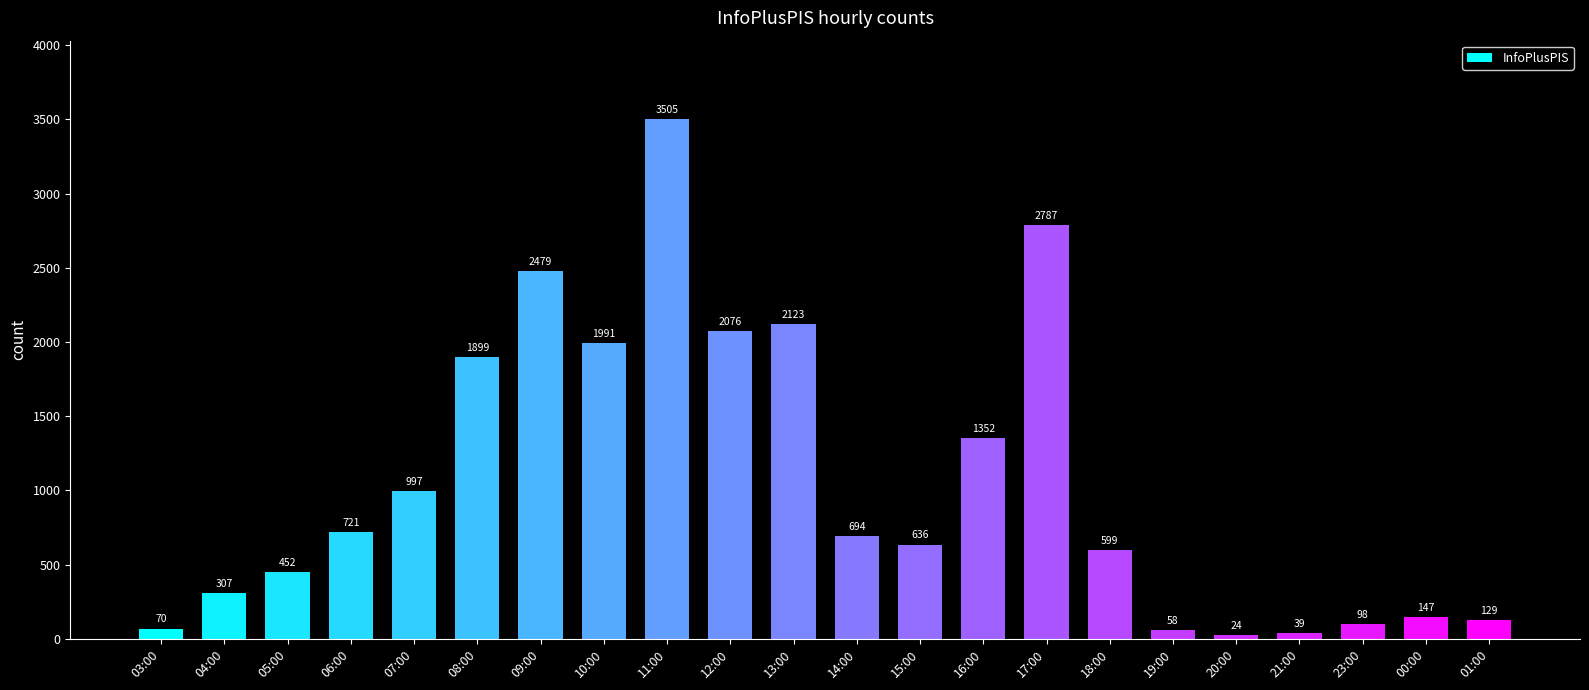

Are the bars grouped side by side (vs. stacked)?

No